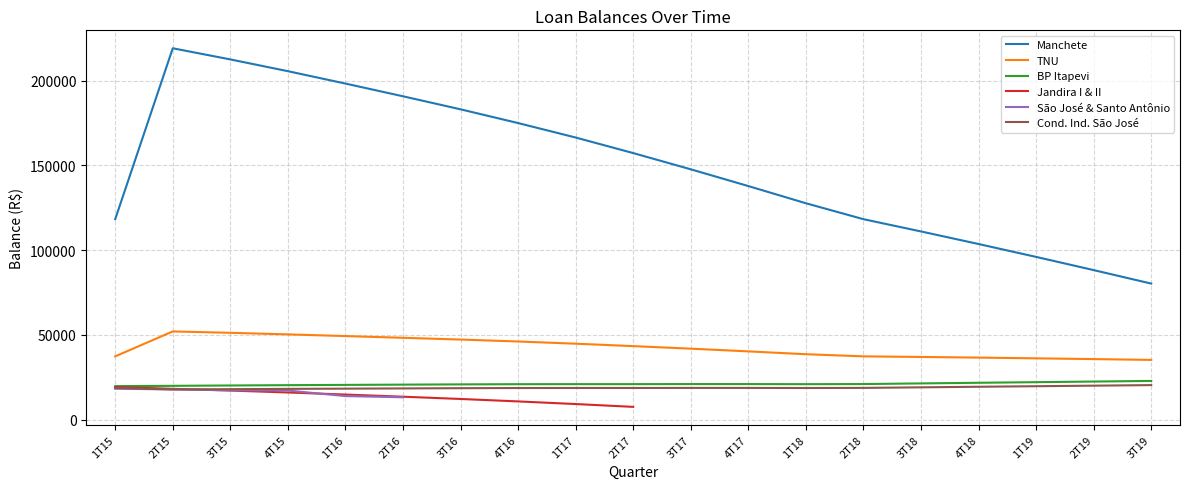

How many values in the Cond. Ind. São José series exceed 18727?

10